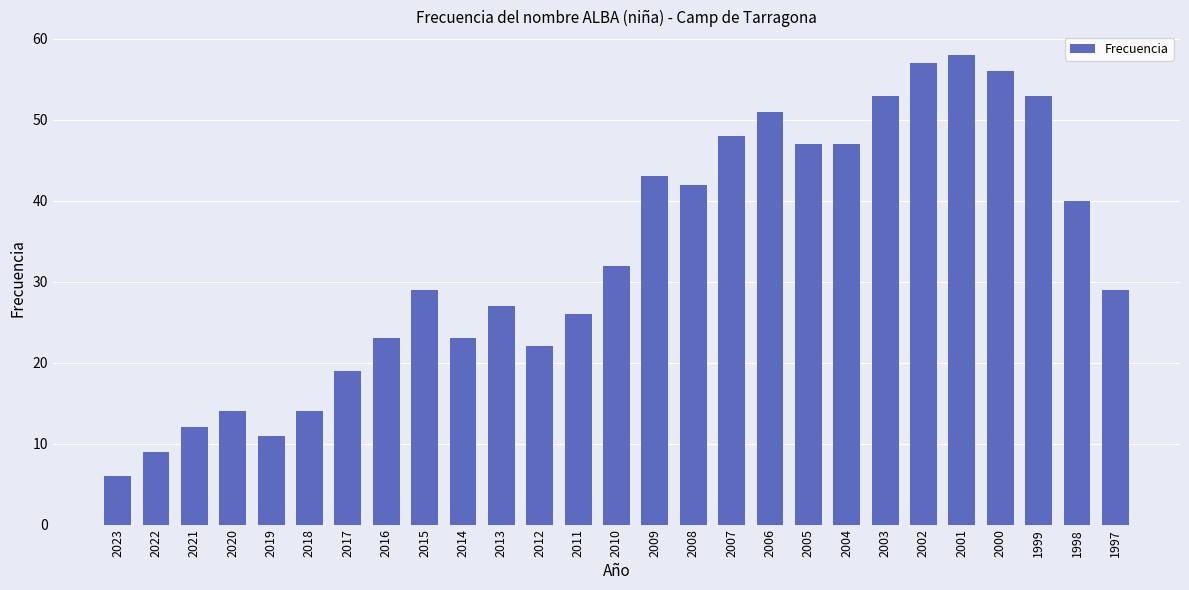

Where is the data nearest to the value 32?

2010